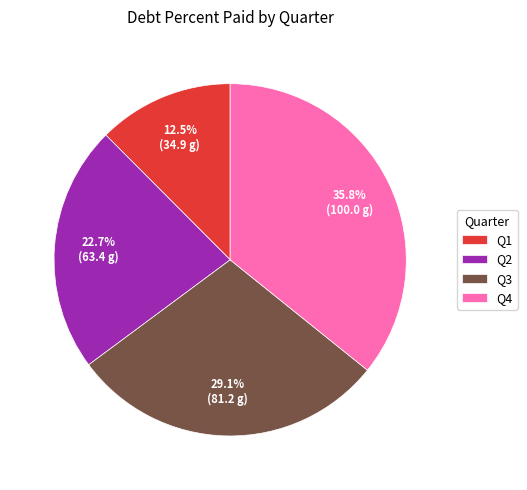

Combined, what portion of the pie is Q2 and Q1?

35.2%